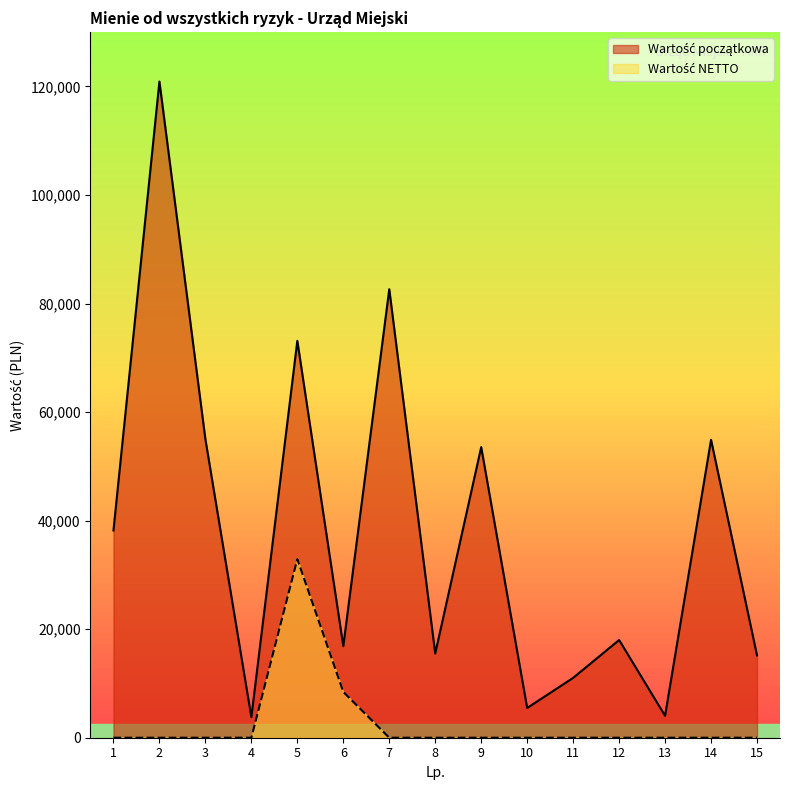

What are all the series names shown in the legend?

Wartość początkowa, Wartość NETTO